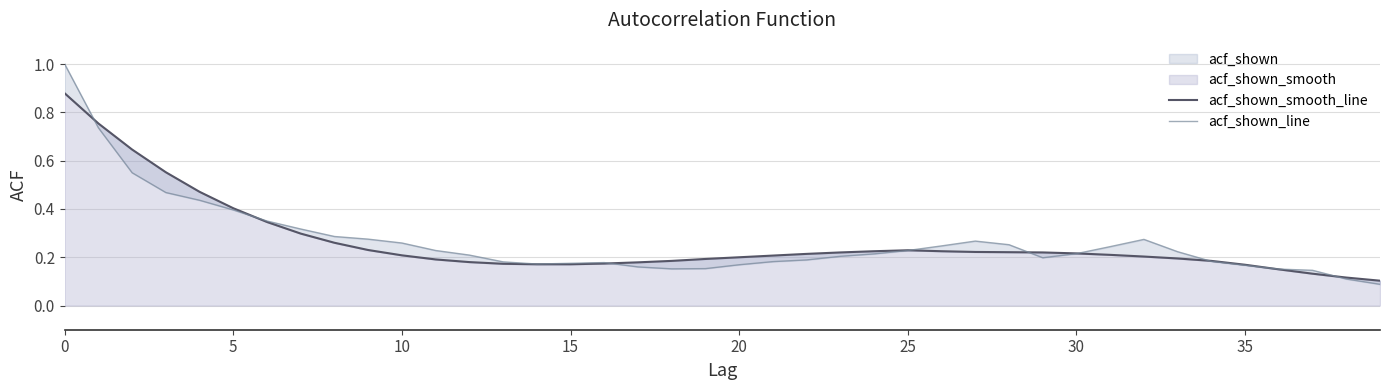

What is the smallest value displayed?

0.1